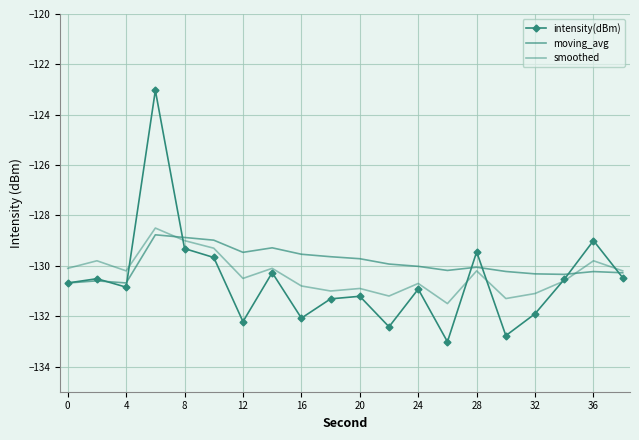

How many lines are shown in the chart?

3